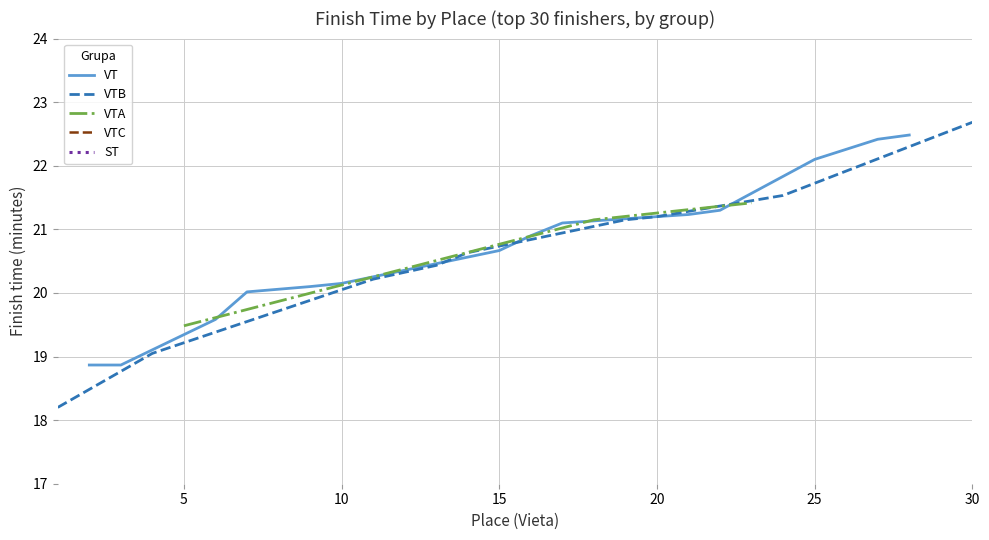

What is the average value of the VT series?

20.7